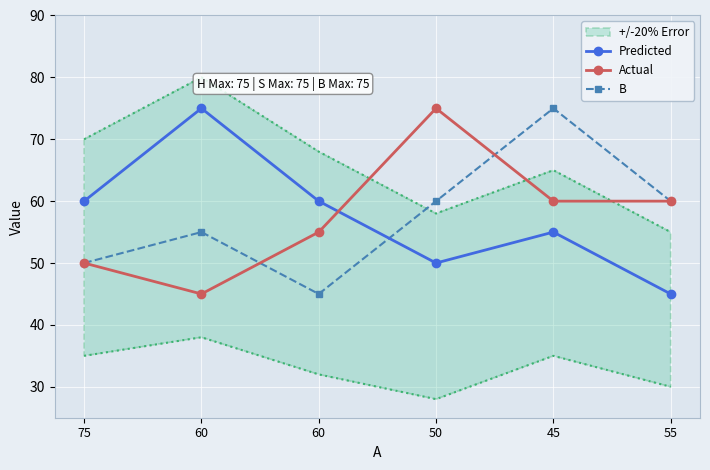

How many Predicted values are between 50 and 60?

4